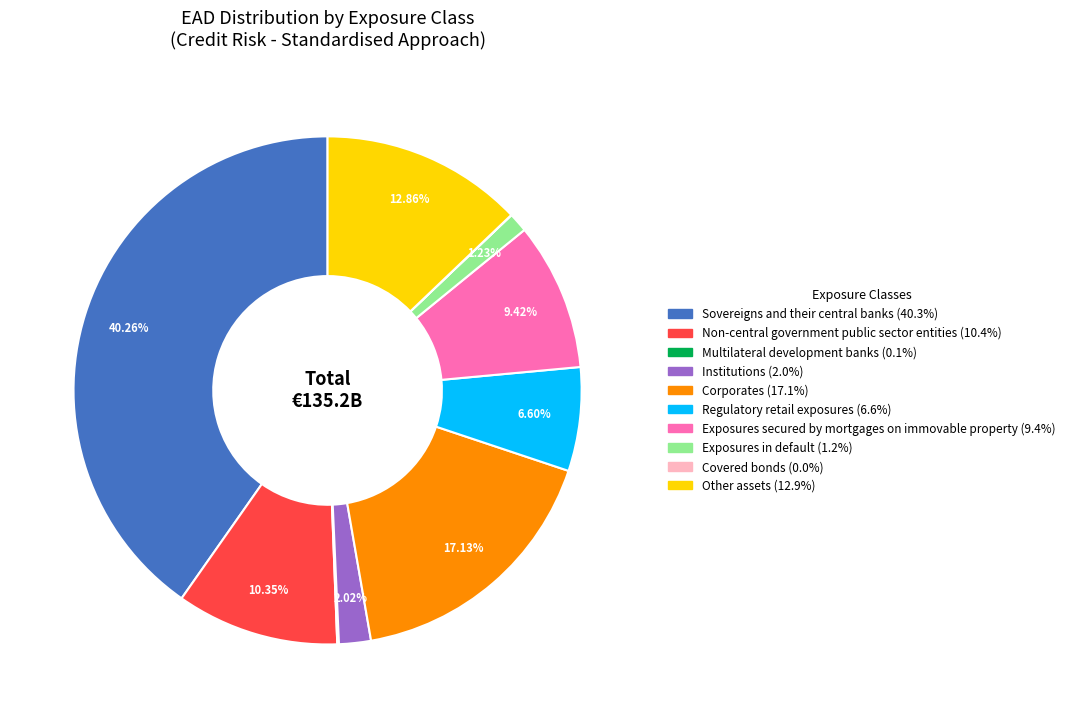

Does any single category account for the majority?

No